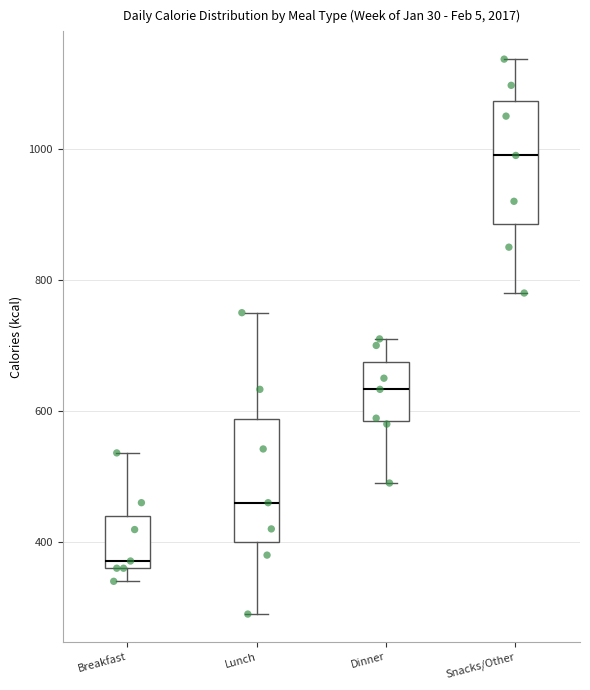

Where does the upper whisker of the box for Breakfast end on the y-axis? The values are not printed on the chart, so give them approximately, as read against the axis.

540